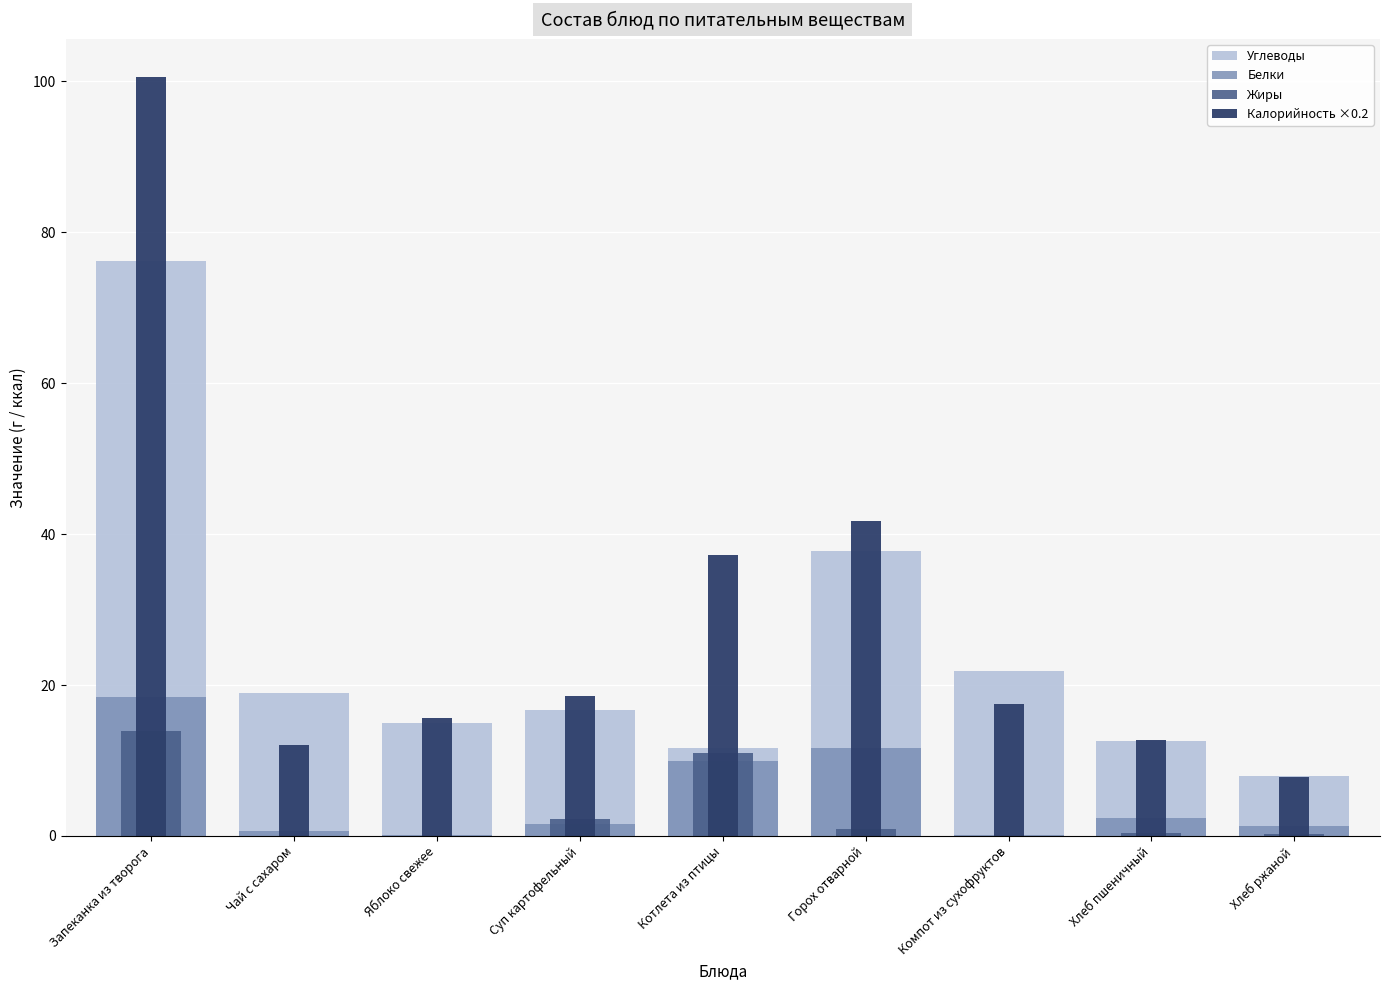

What is the difference between the second highest and second lowest values in the Калорийность ×0.2 series?

29.8